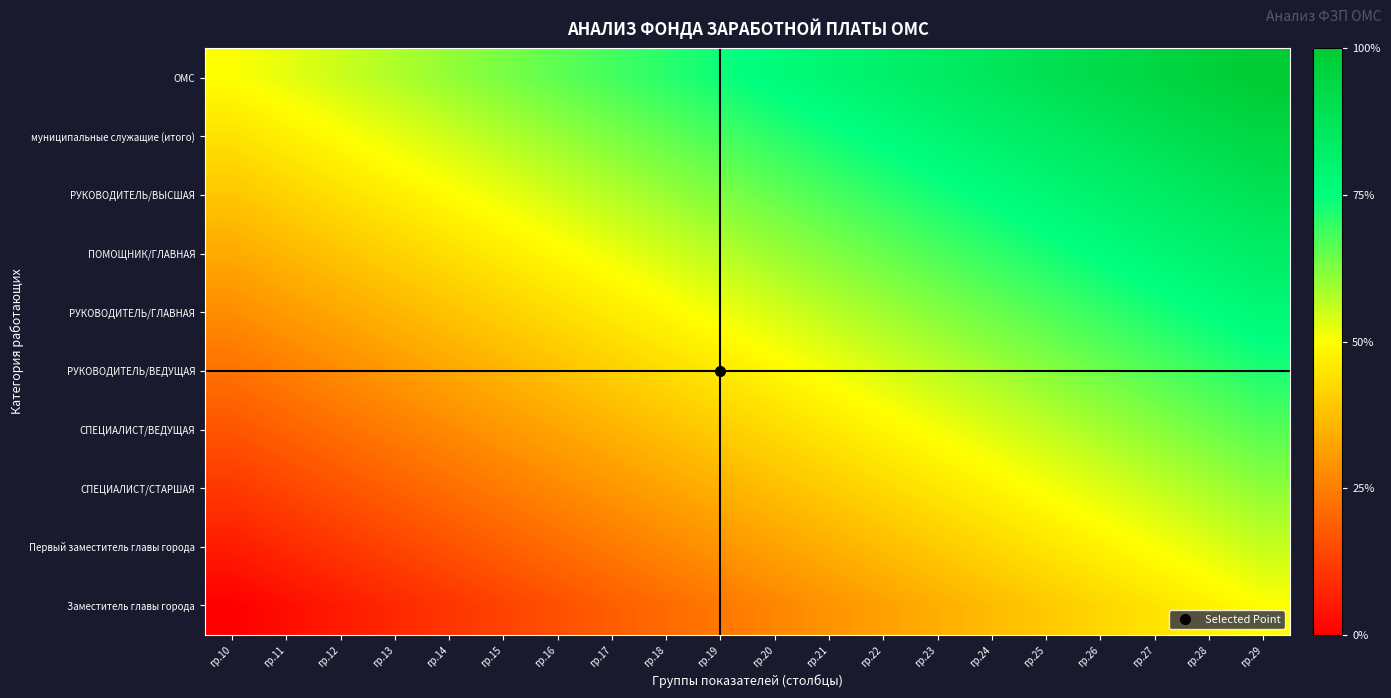

At how many categories does at least one series exceed 0?

20